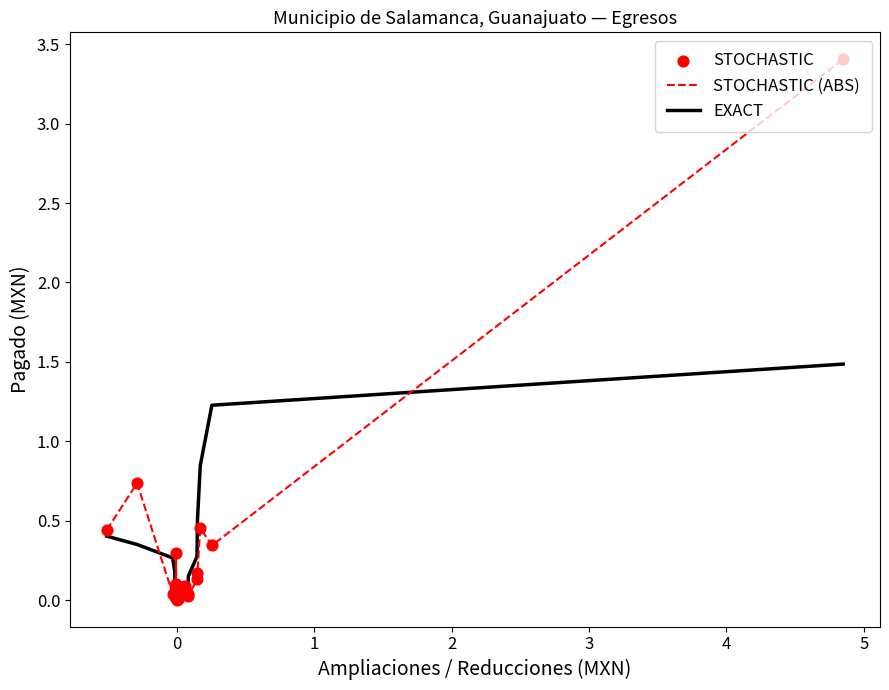

Which series has the largest range (max minus min)?

STOCHASTIC (ABS)